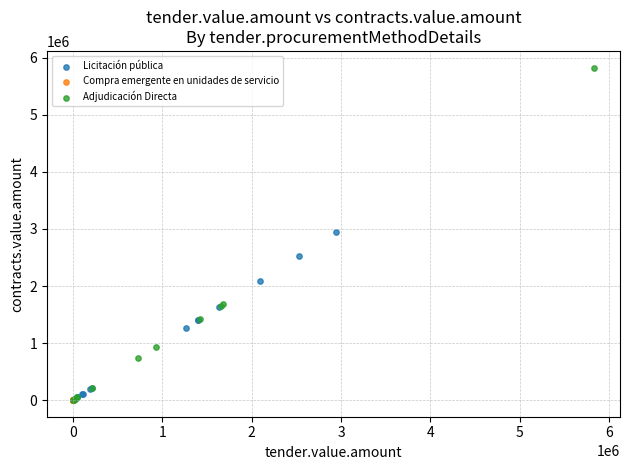

Which series has the largest Y range (max minus min)?

Adjudicación Directa